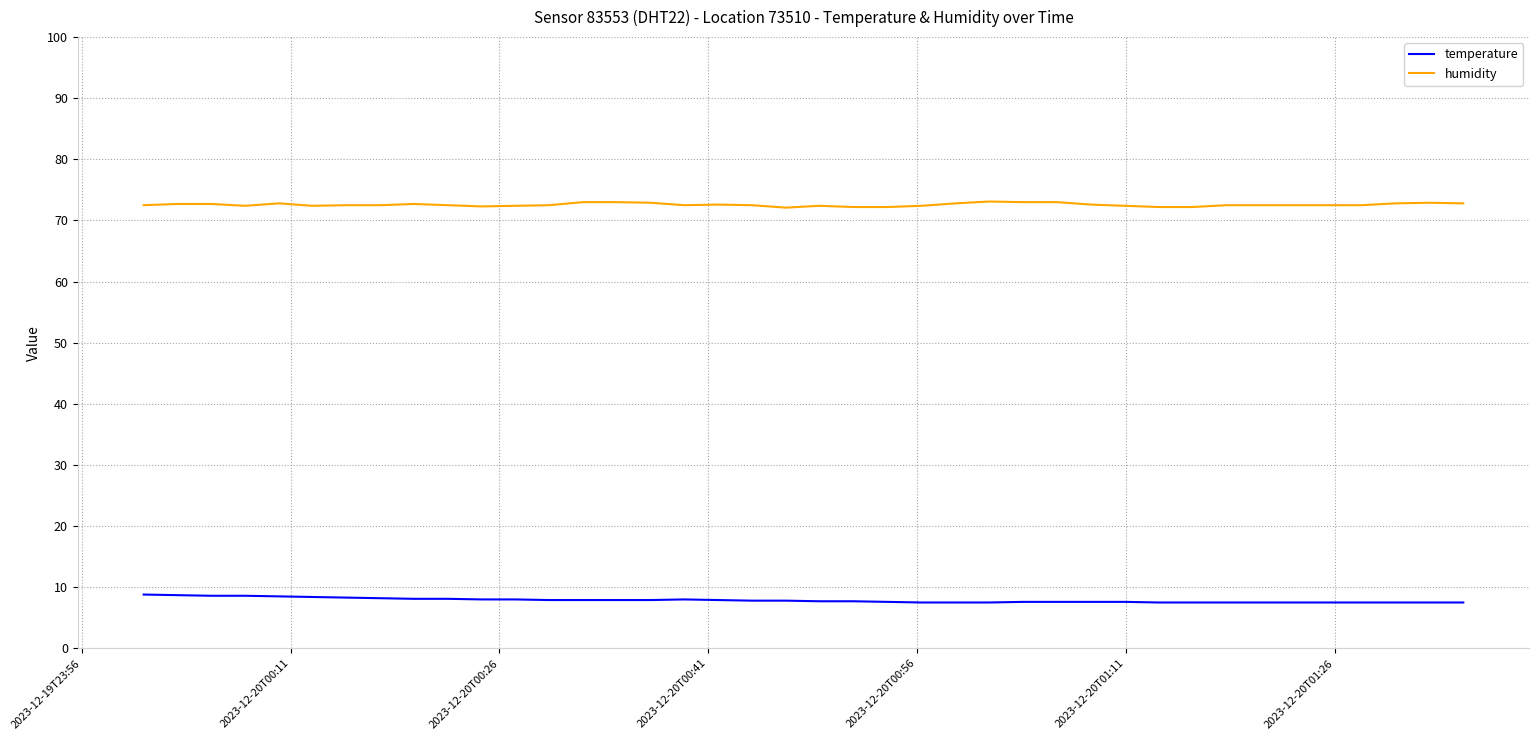

Does the chart display data point markers on the line(s)?

No